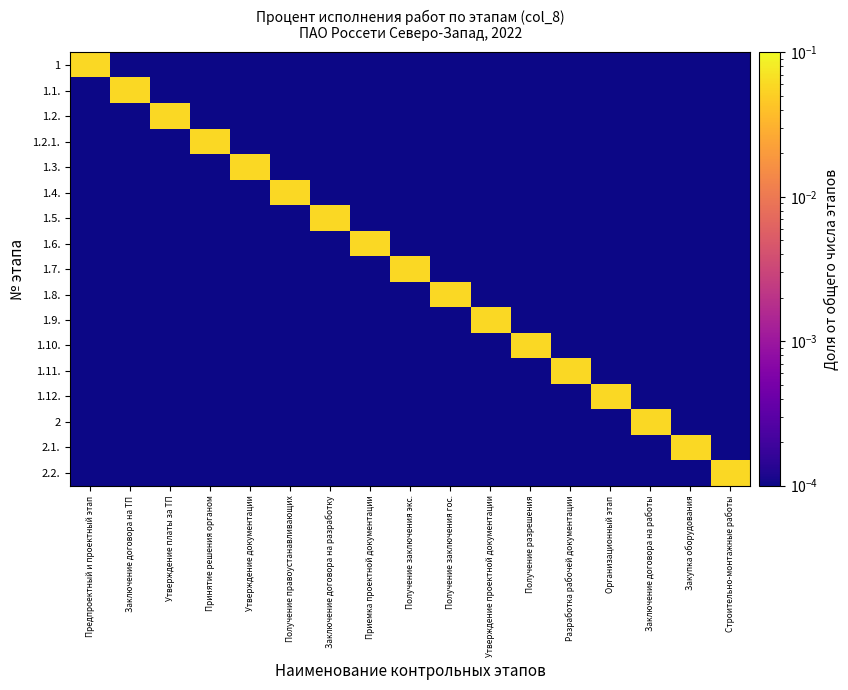

List the series in order of their peak value, highest first.

1, 1.1., 1.2., 1.2.1., 1.3., 1.4., 1.5., 1.6., 1.7., 1.8., 1.9., 1.10., 1.11., 1.12., 2, 2.1., 2.2.